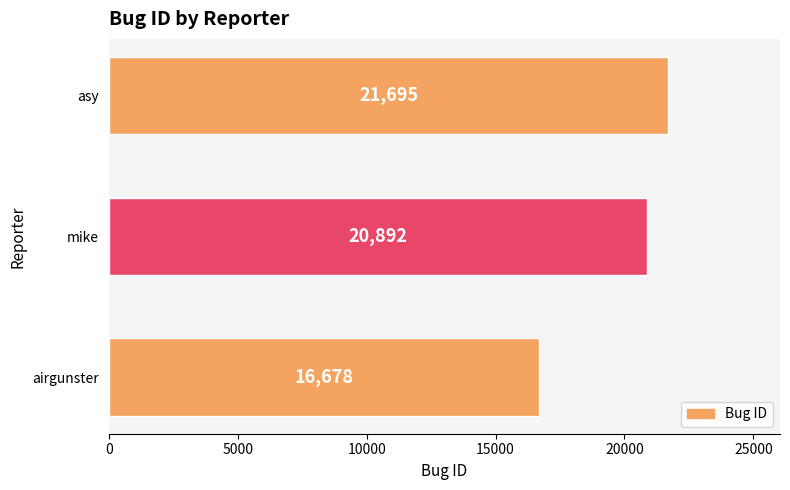

List the labels in order of value, smallest first.

airgunster, mike, asy